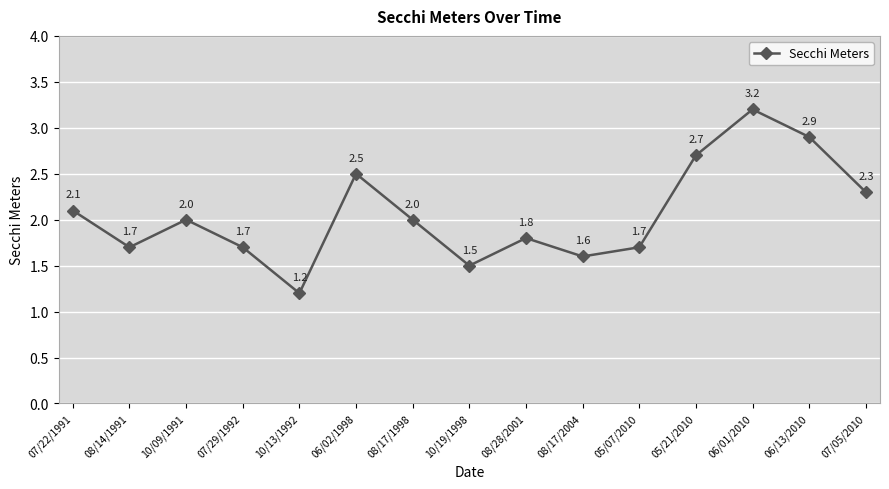

Where does the data first go above 2?

07/22/1991